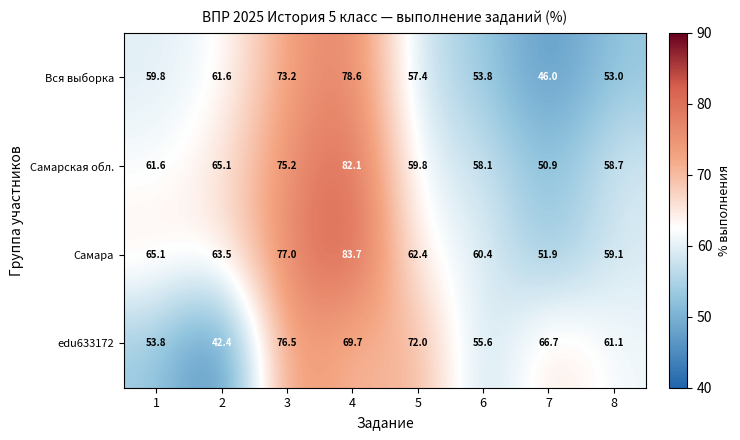

Read the edu633172 value at 4.

69.7